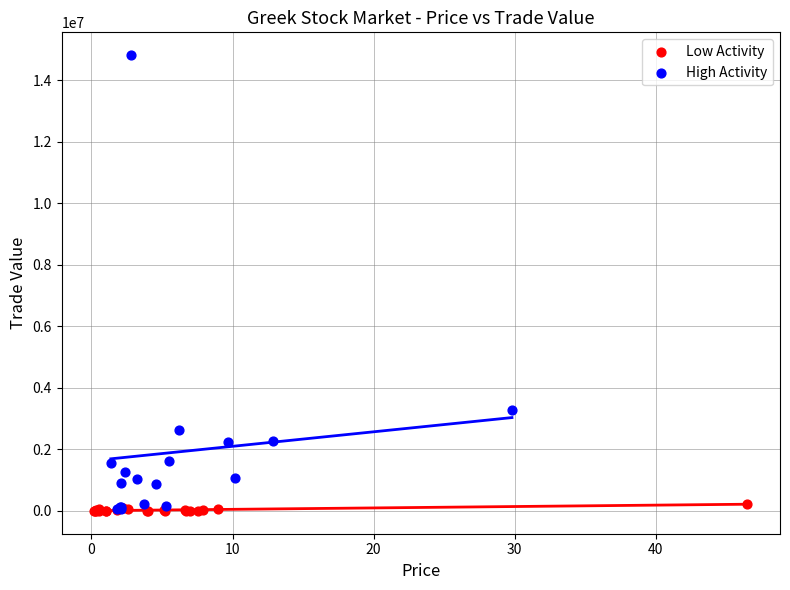

Which series has the largest Y range (max minus min)?

High Activity